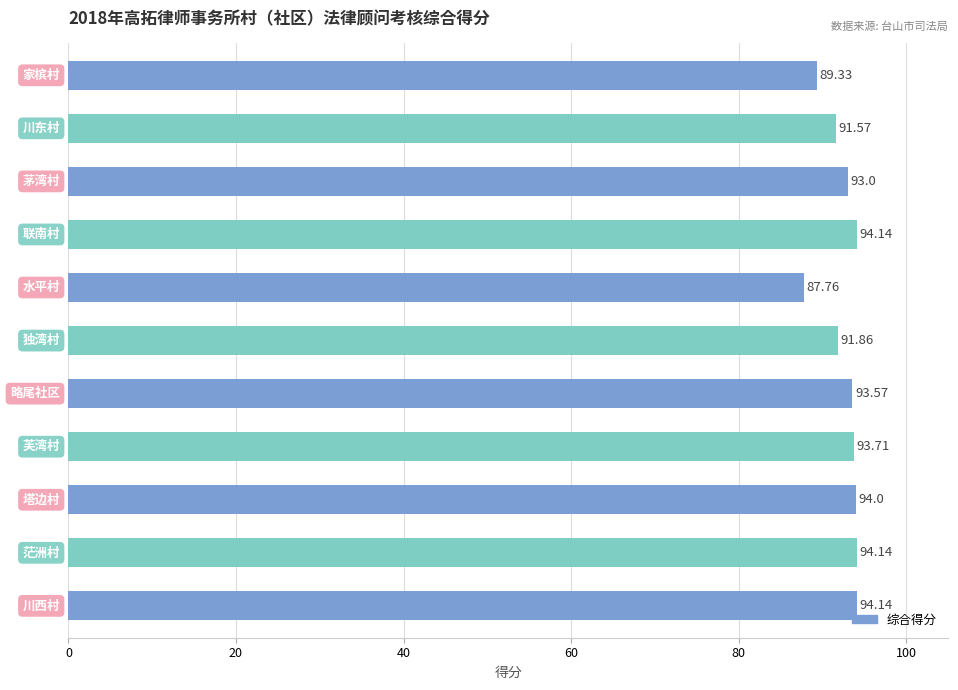

What is the sum of all values?

1017.2